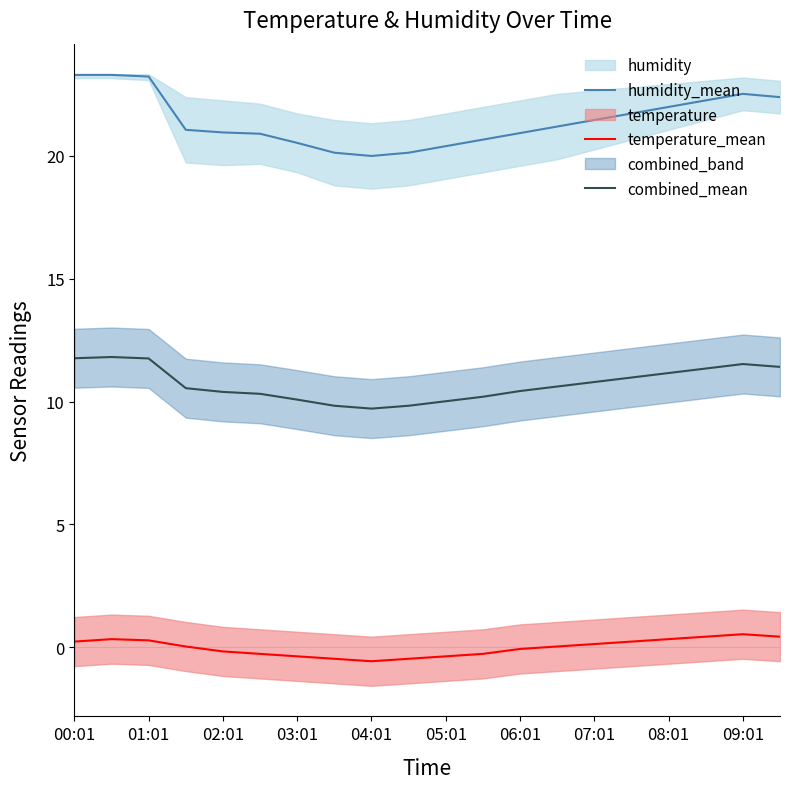

Does the chart display data point markers on the line(s)?

No